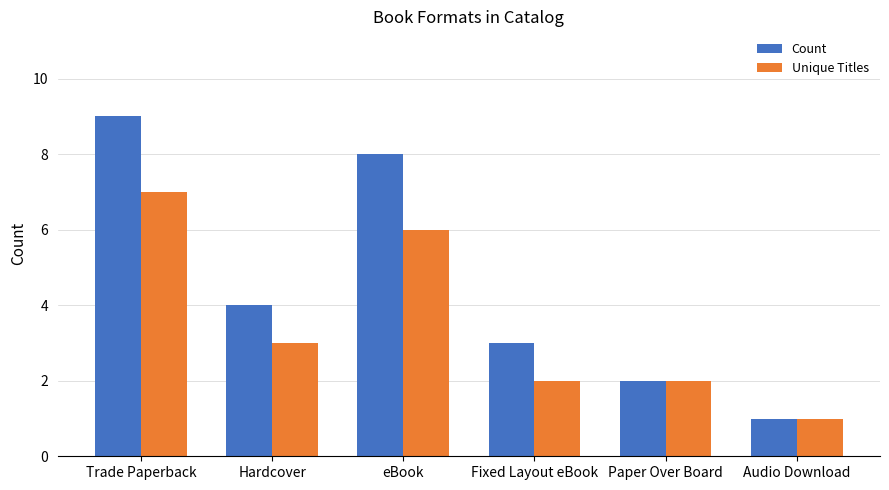

Where does the Unique Titles series first go above 3?

Trade Paperback